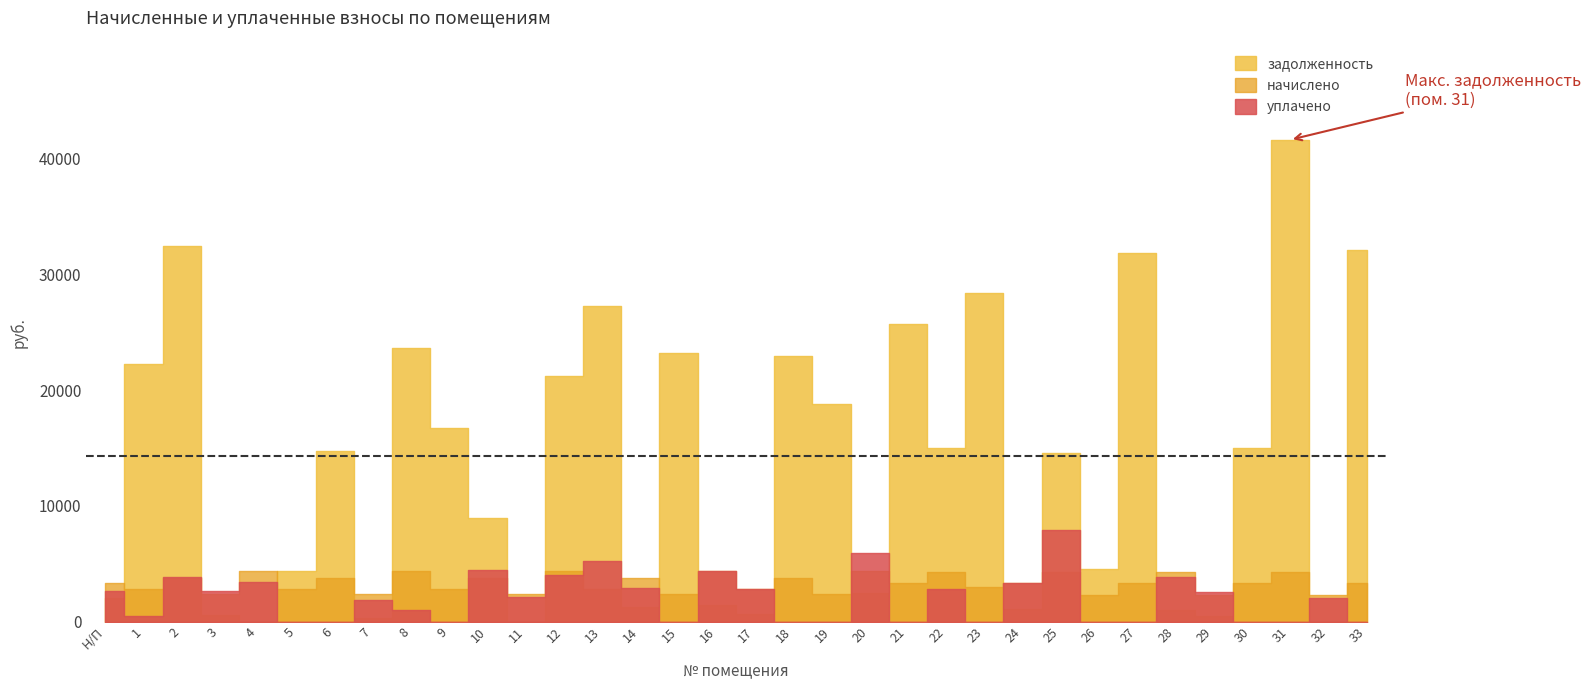

The value of уплачено at 14 is 2935.0. True or false?

True